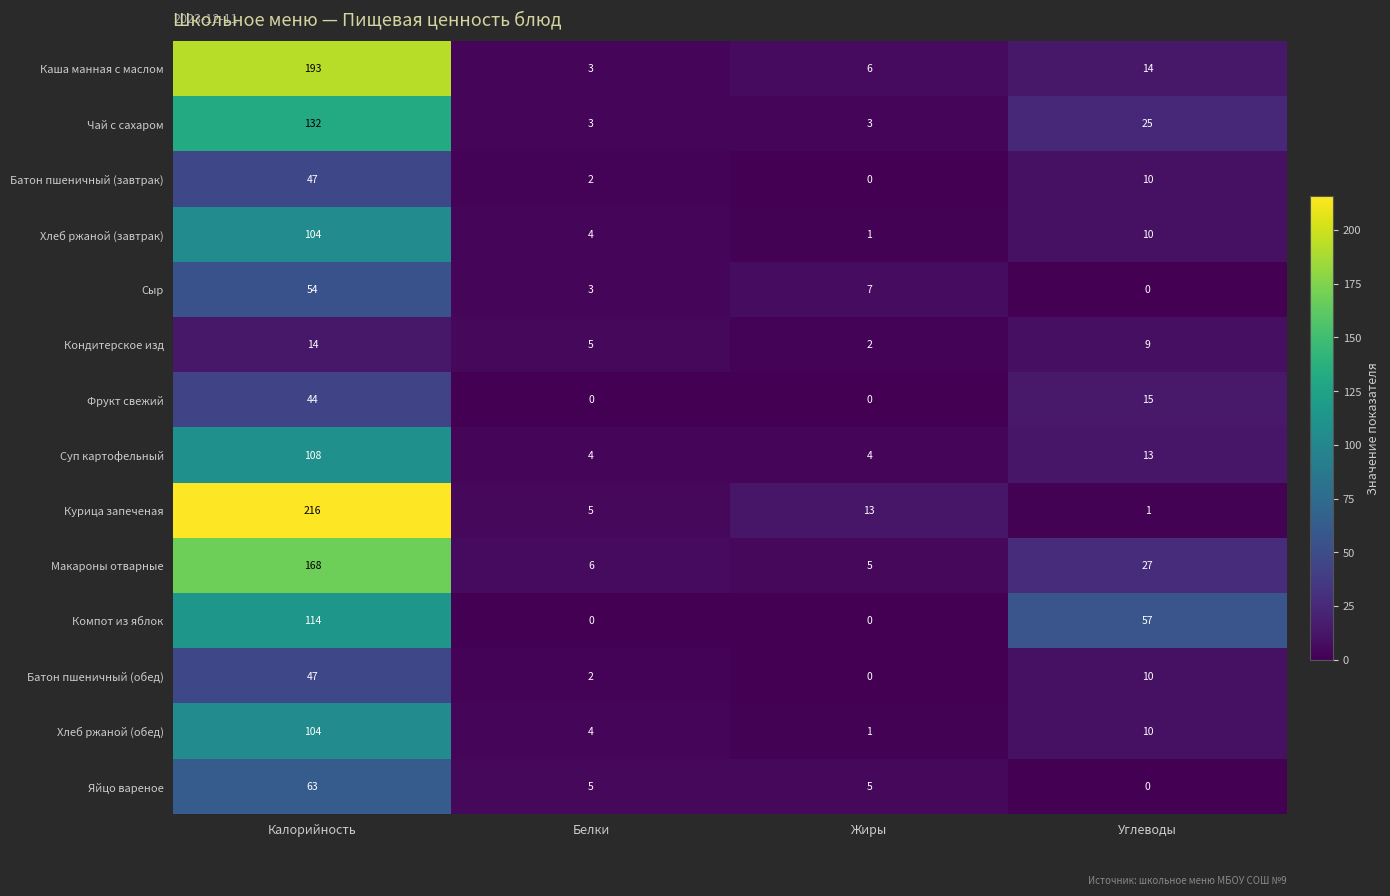

List the labels in order of Макароны отварные value, smallest first.

Жиры, Белки, Углеводы, Калорийность